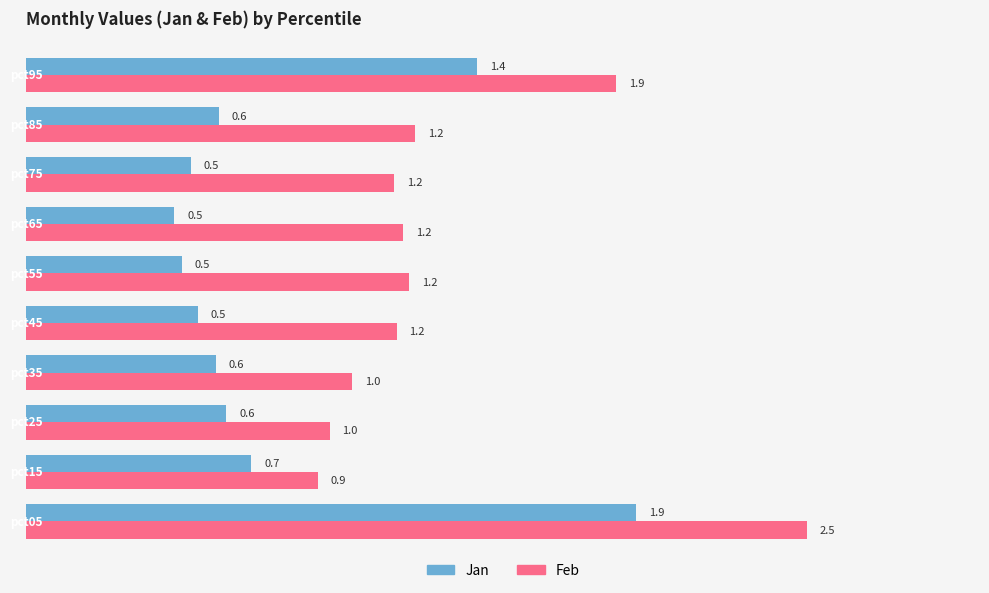

Count the Jan values in the range 0 to 1.

8